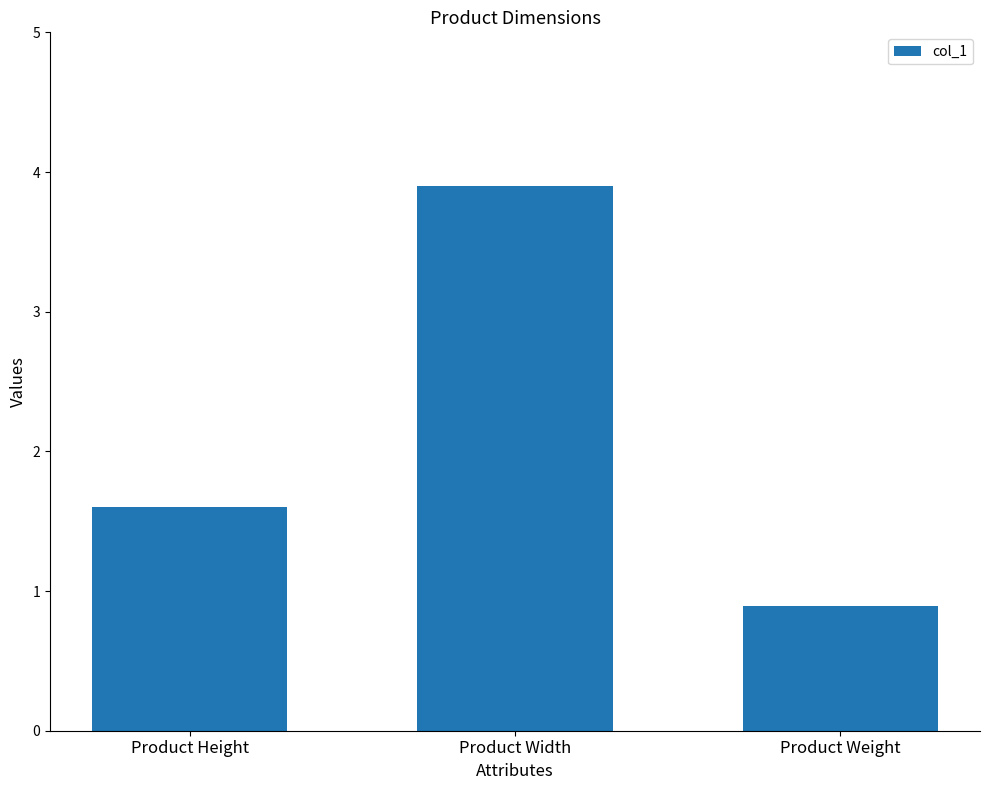

At which label is the value closest to 2?

Product Height